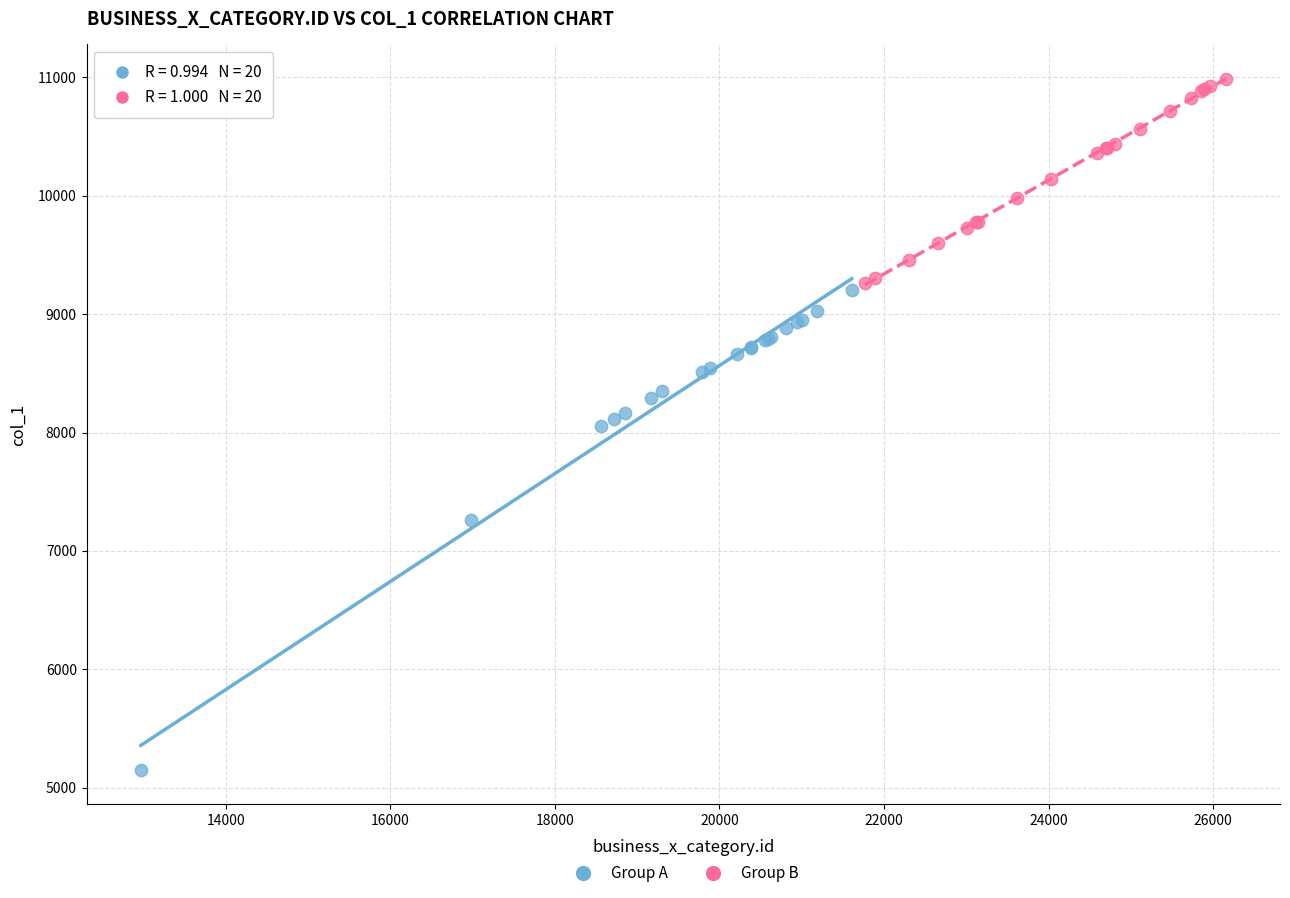

Which series has the largest Y range (max minus min)?

Group A